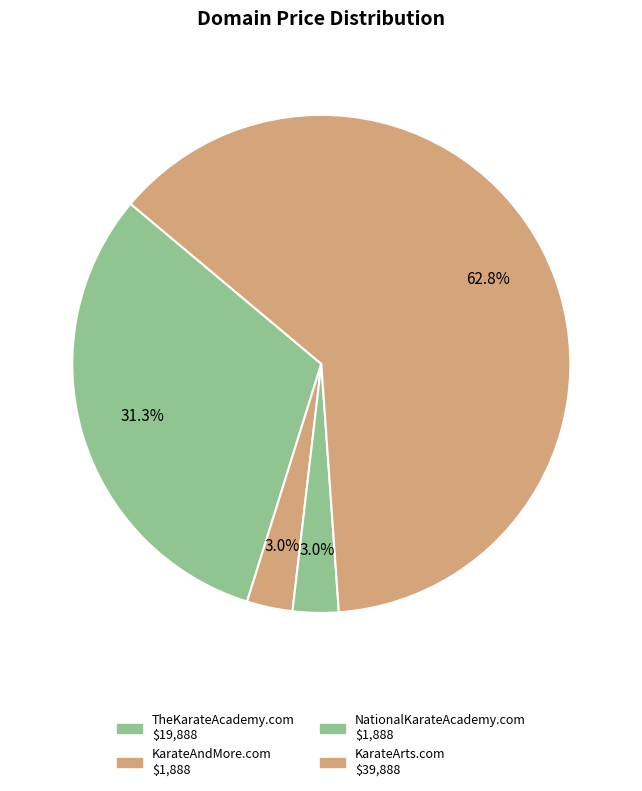

What portion of the pie excludes KarateArts.com?

37.2%